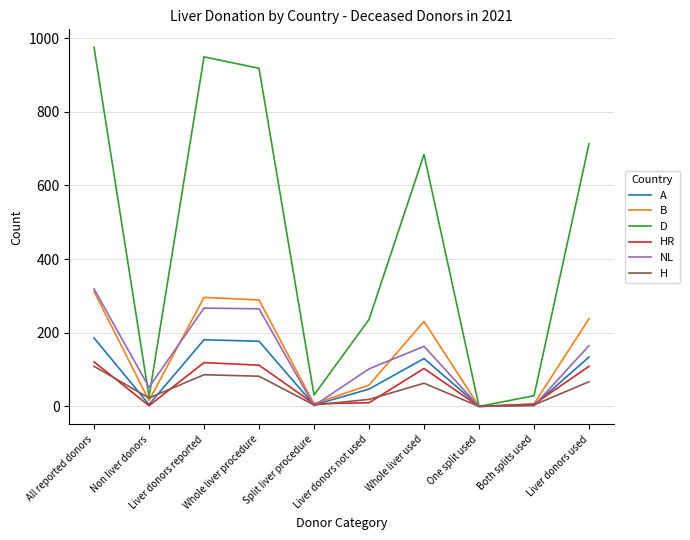

Which series has the widest spread of values?

D